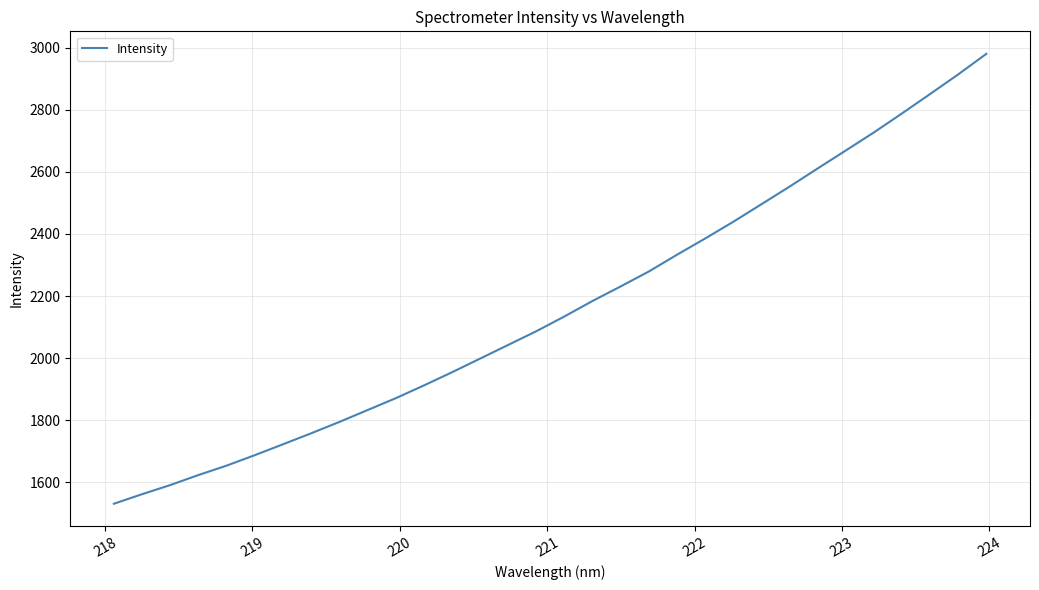

Does the chart display data point markers on the line(s)?

No